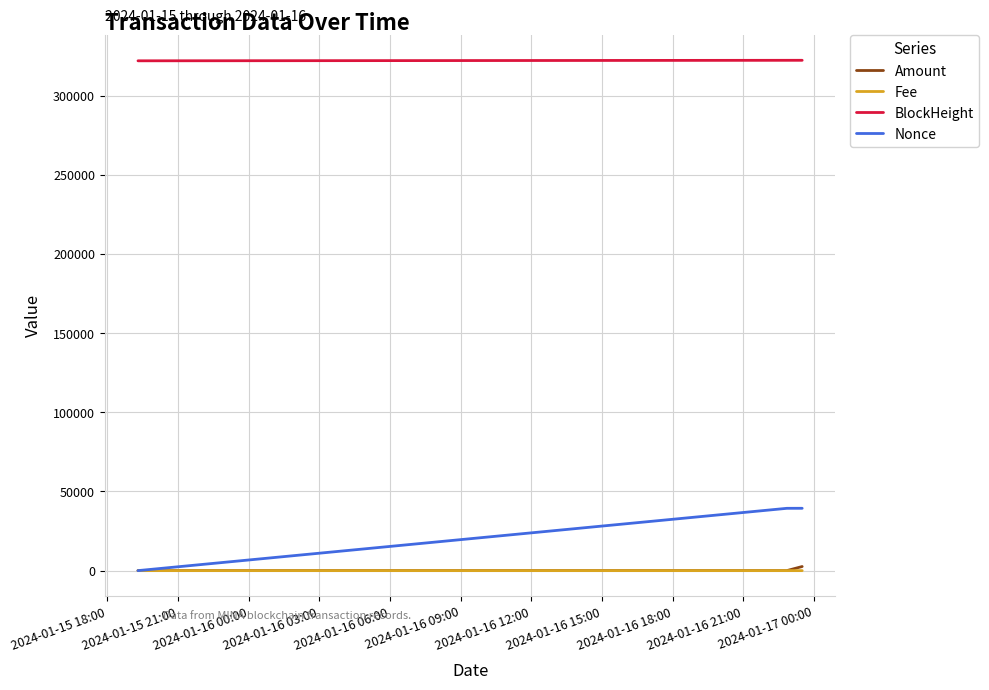

What is the lowest value of the BlockHeight series?

322059.0